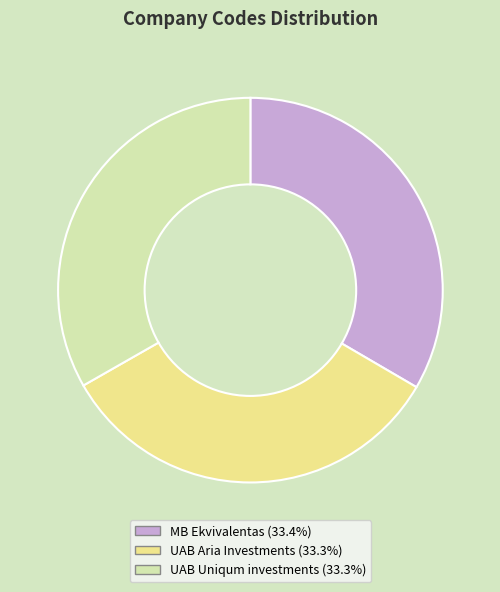

How many segments does this pie chart have?

3